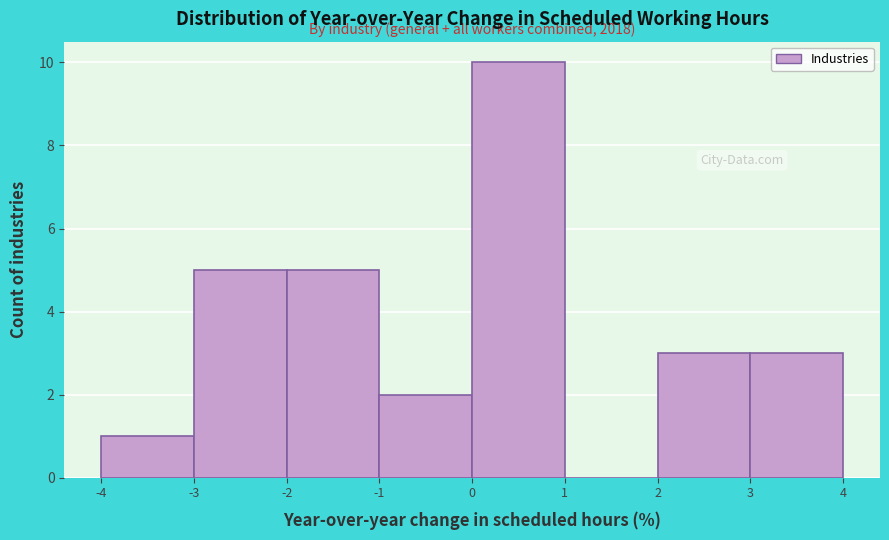

Over which range of the x-axis is the bar tallest?

0 to 1